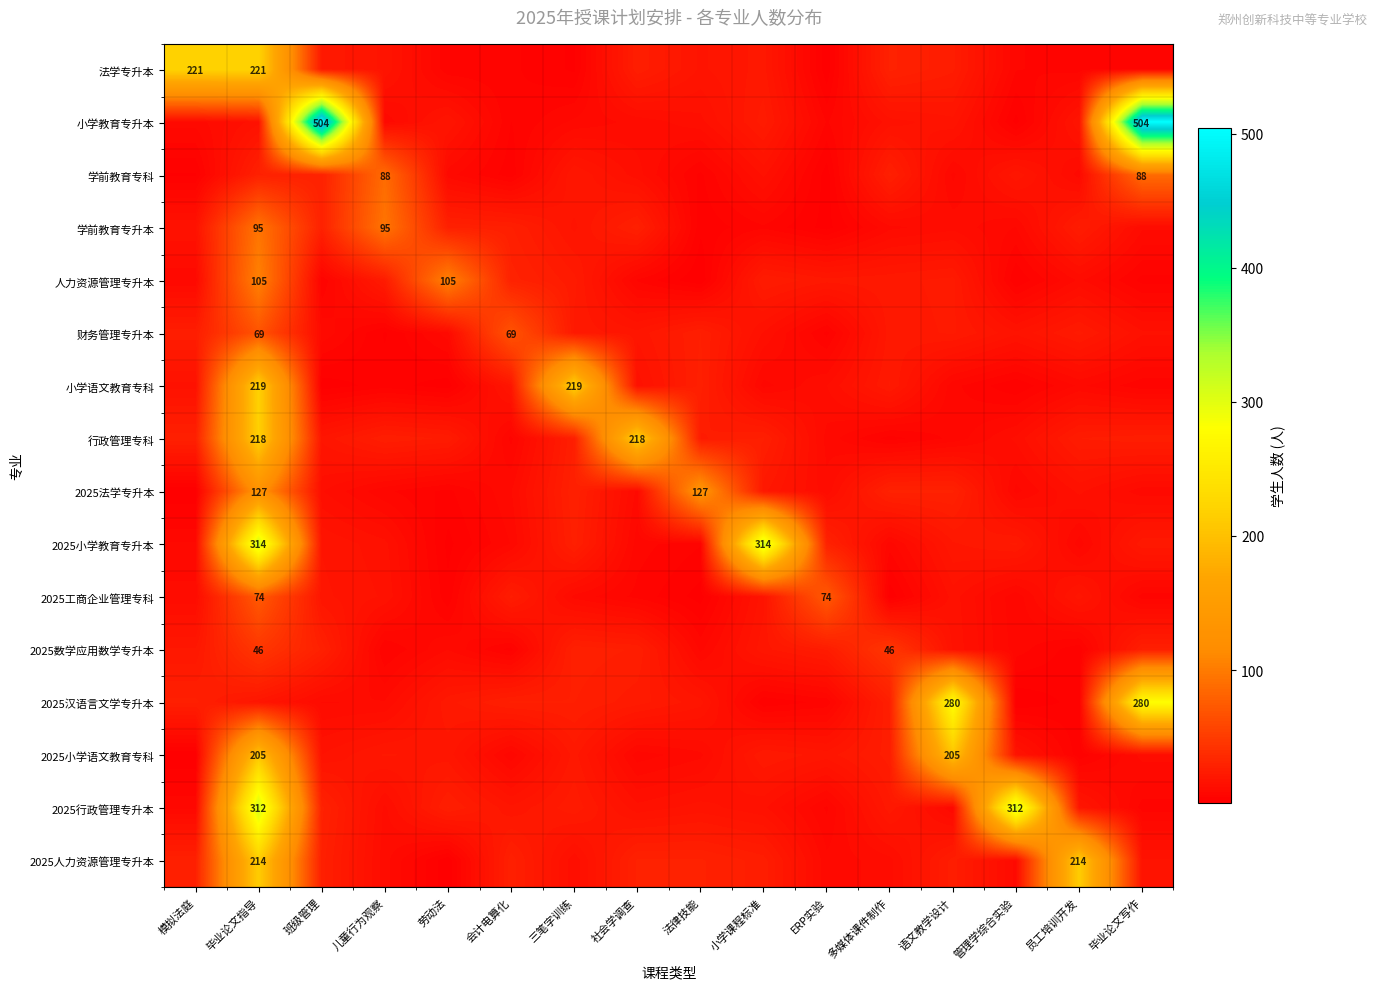

What is the sum of the 小学教育专升本 values at 语文教学设计 and 员工培训开发?

36.8